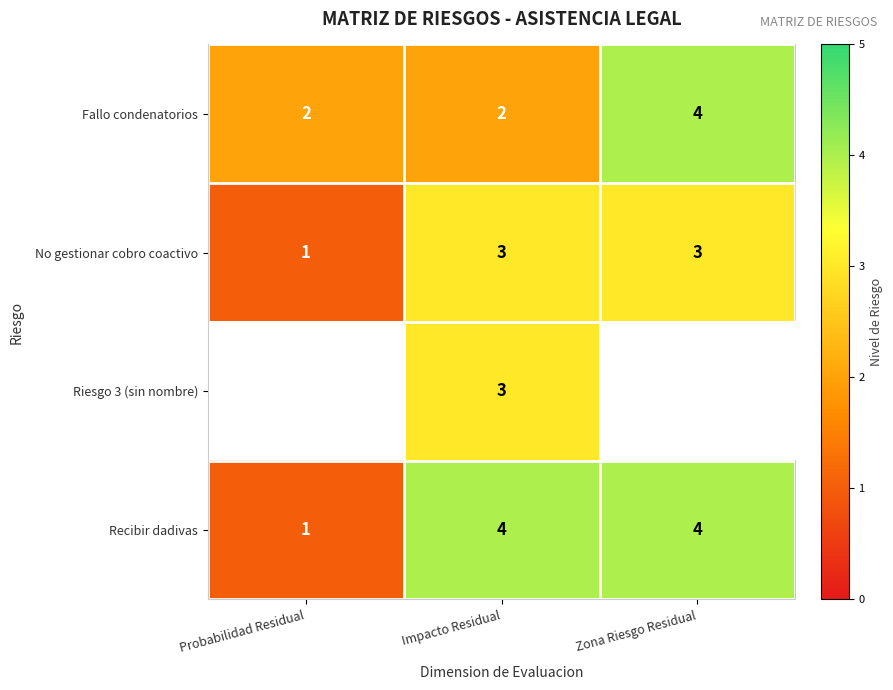

At which category is the sum across all series the highest?

Impacto Residual